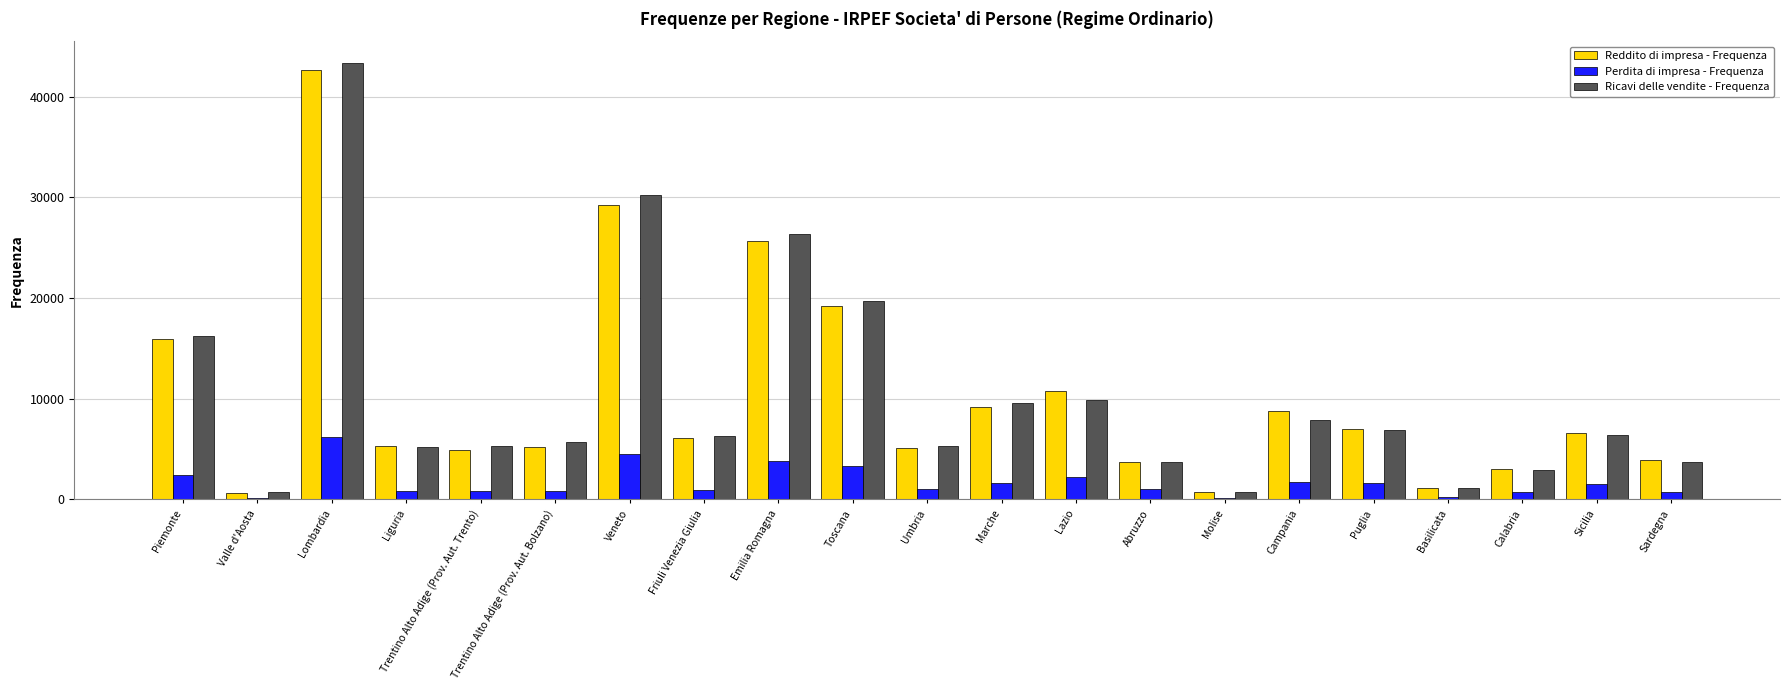

Does the chart contain stacked bars?

No